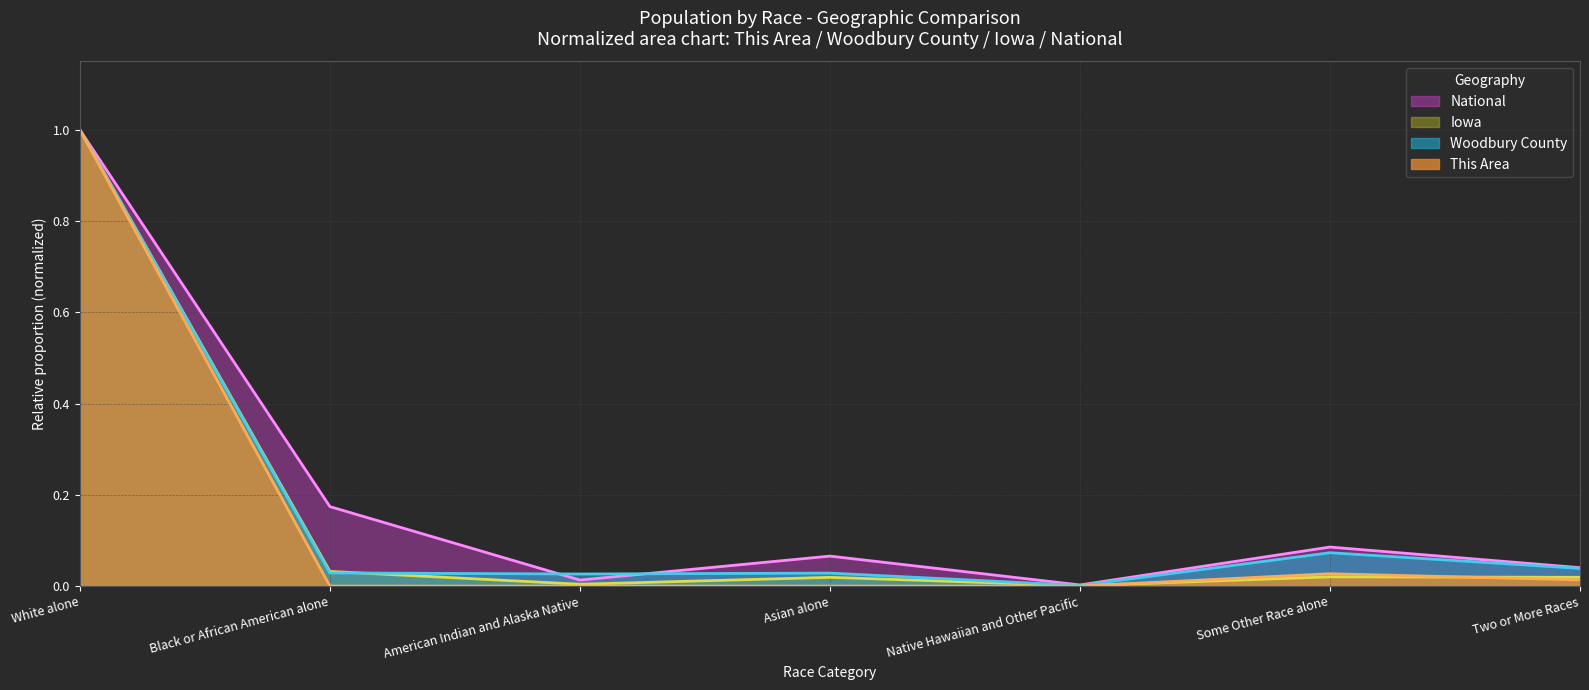

The value of Iowa at Black or African American alone is 0.0. True or false?

True